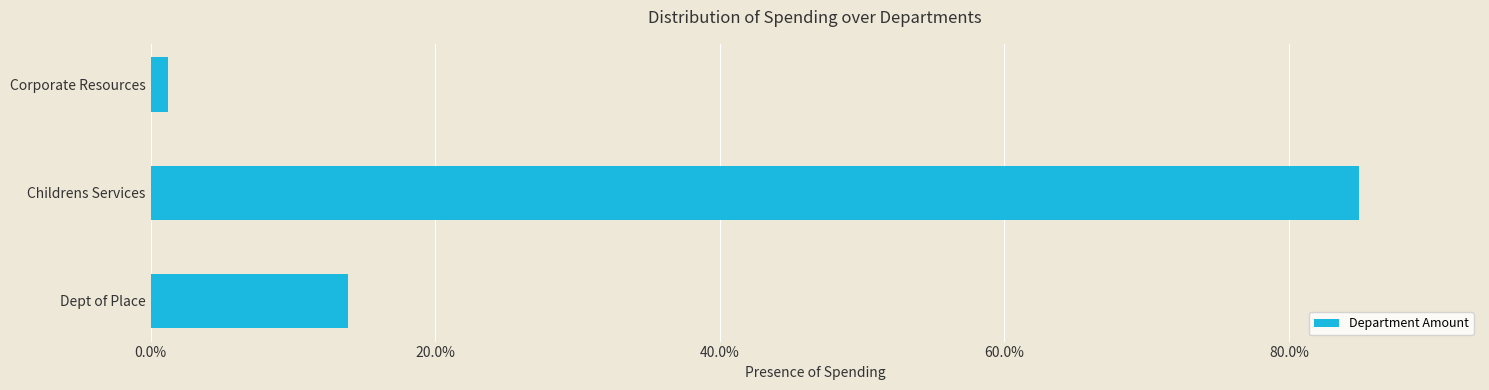

Rank the categories by value from lowest to highest.

Corporate Resources, Dept of Place, Childrens Services